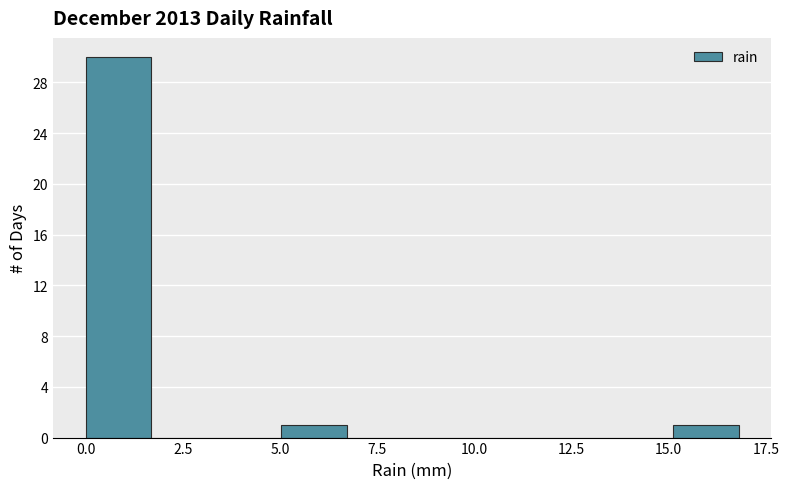

Read against the x-axis, roughly where is the centre of the tallest bar?

1.0